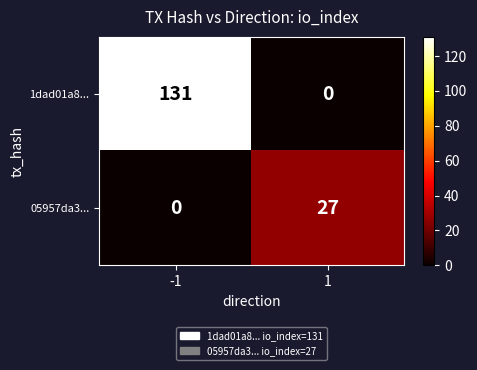

Which series has the largest total across all categories?

1dad01a8...